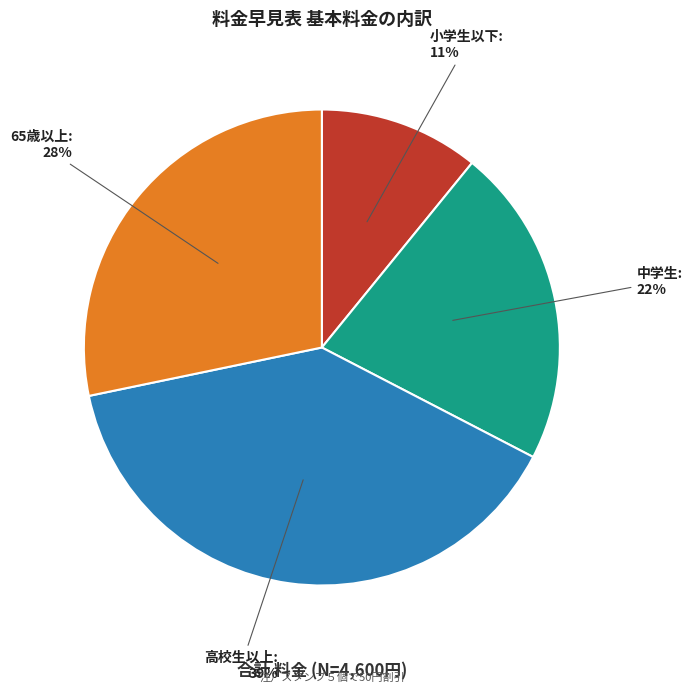

To the nearest percent, what percentage of the pie is 高校生以上?

39%